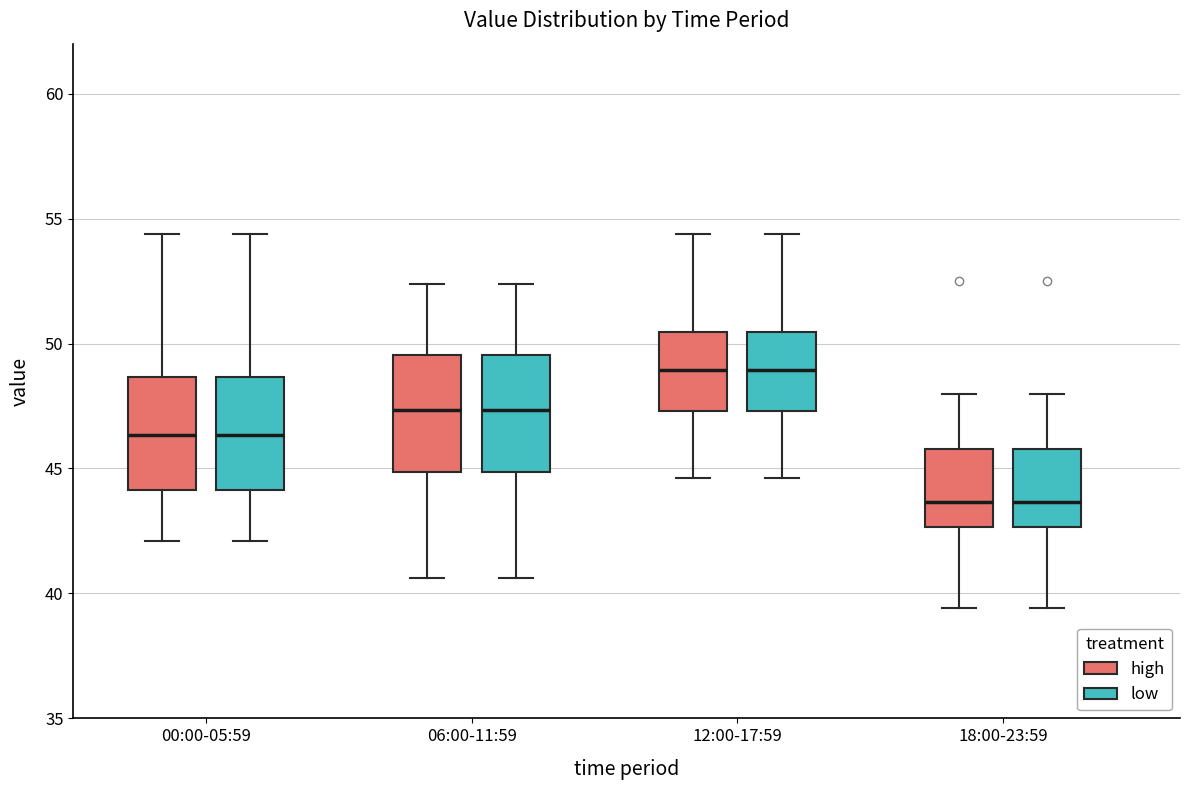

Reading left to right, read every box against the y-axis: the position of its median line, the range the box covers, and the ends of its whiskers. The values are not printed on the chart, so give them approximately, as read against the axis.

00:00-05:59 (high): median 46.5, box 44.0 to 48.5, whiskers 42.0 to 54.5
00:00-05:59 (low): median 46.5, box 44.0 to 48.5, whiskers 42.0 to 54.5
06:00-11:59 (high): median 47.5, box 45.0 to 49.5, whiskers 40.5 to 52.5
06:00-11:59 (low): median 47.5, box 45.0 to 49.5, whiskers 40.5 to 52.5
12:00-17:59 (high): median 49.0, box 47.5 to 50.5, whiskers 44.5 to 54.5
12:00-17:59 (low): median 49.0, box 47.5 to 50.5, whiskers 44.5 to 54.5
18:00-23:59 (high): median 43.5, box 42.5 to 46.0, whiskers 39.5 to 48.0
18:00-23:59 (low): median 43.5, box 42.5 to 46.0, whiskers 39.5 to 48.0